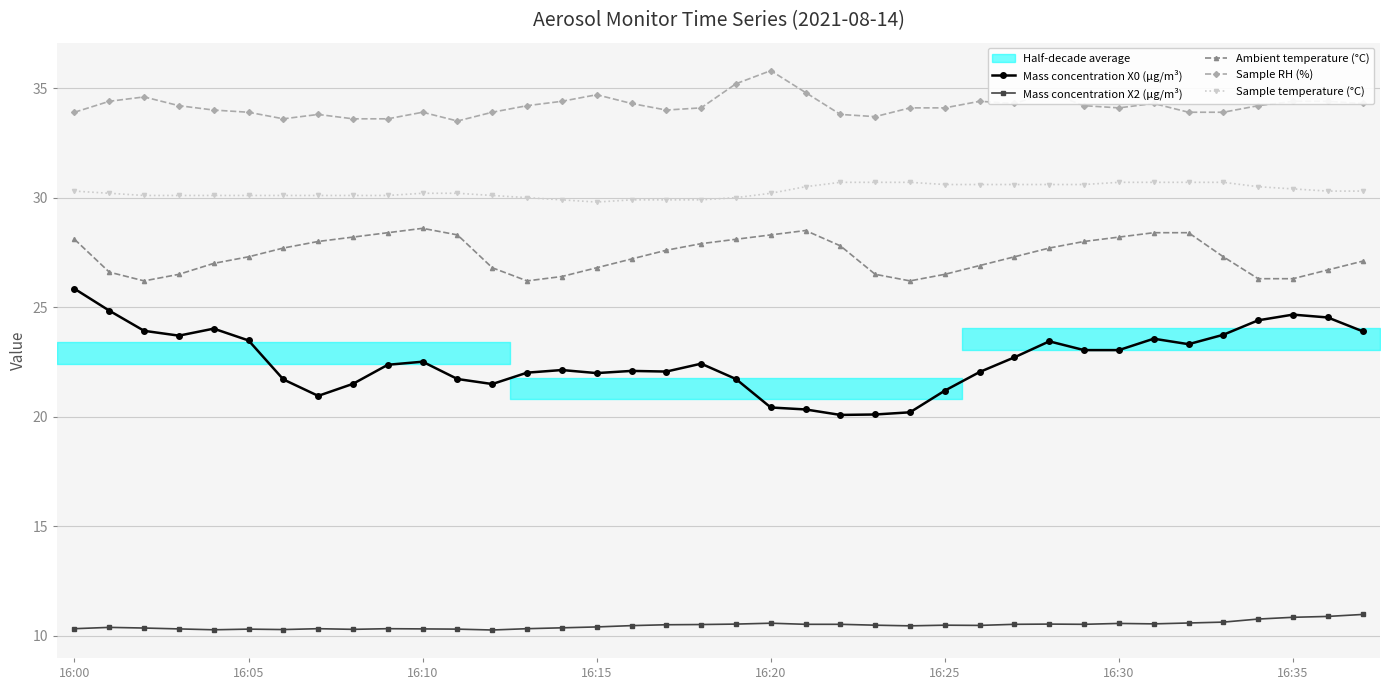

Where is Mass concentration X2 (μg/m³) nearest to the value 10?

12